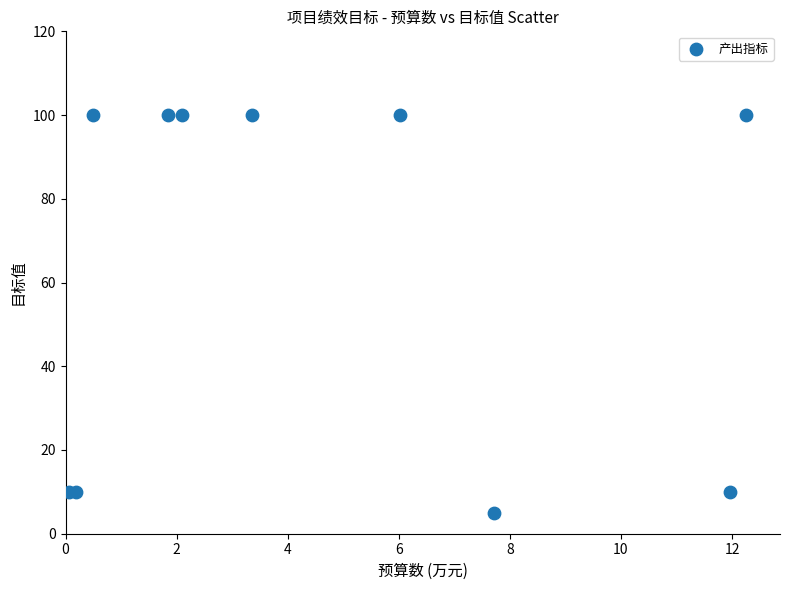

What is the range of Y values (max minus min)?

95